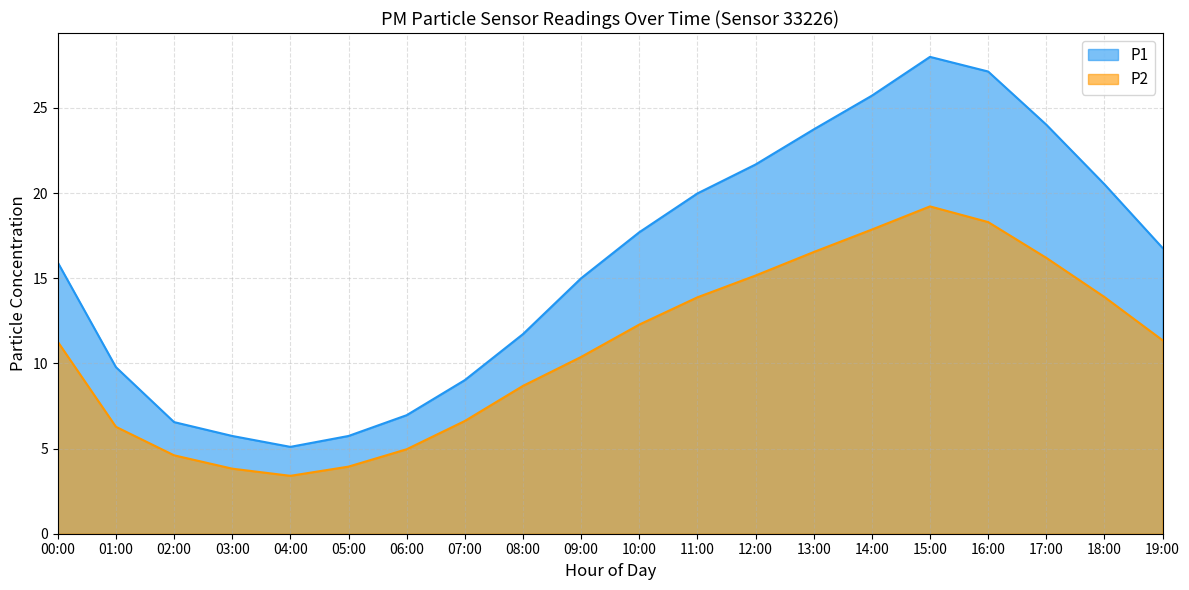

How many distinct data groups are displayed?

2